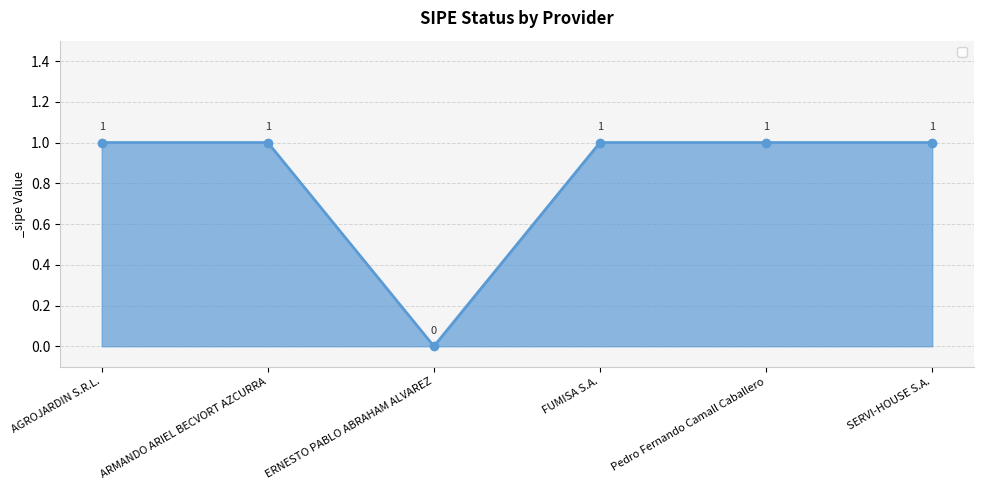

How many data points does each series have?

6